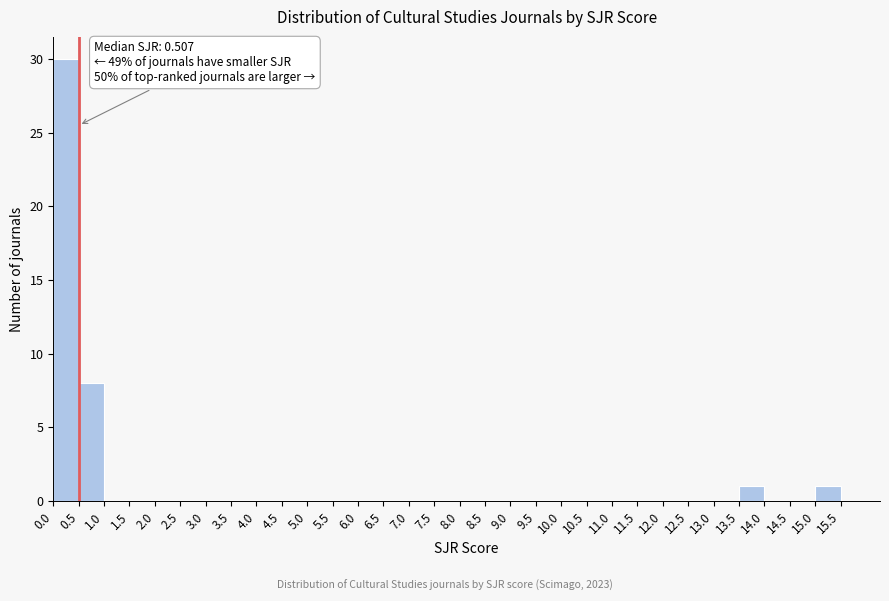

Which range on the x-axis has the tallest bar?

0.0 to 0.5